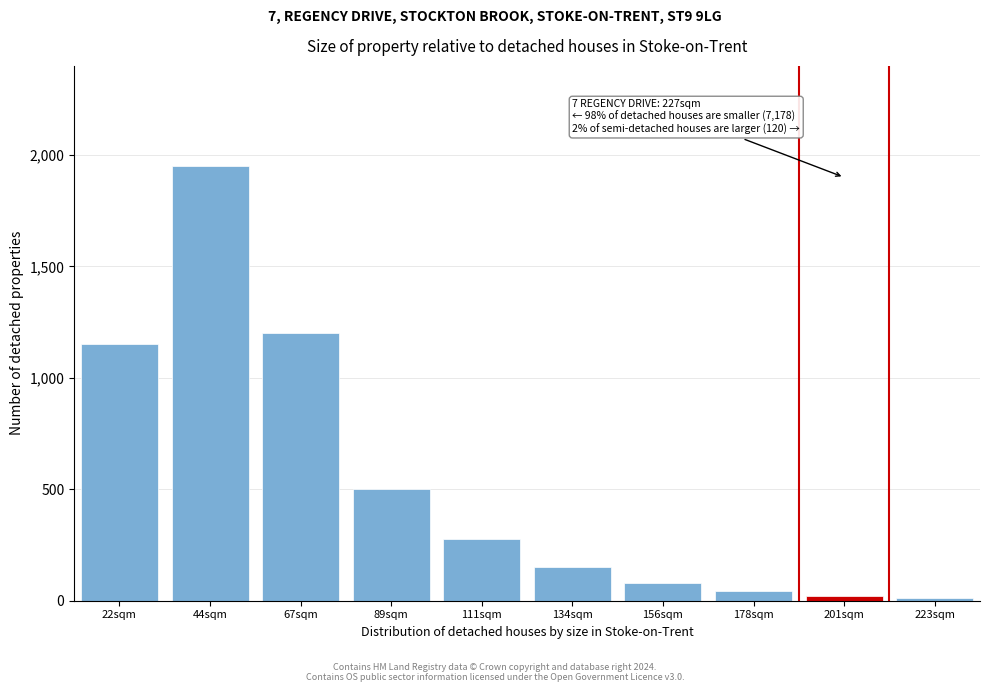

Reading left to right, list all the values displayed in this chart.

1150	1950	1200	500	275	150	80	45	20	10